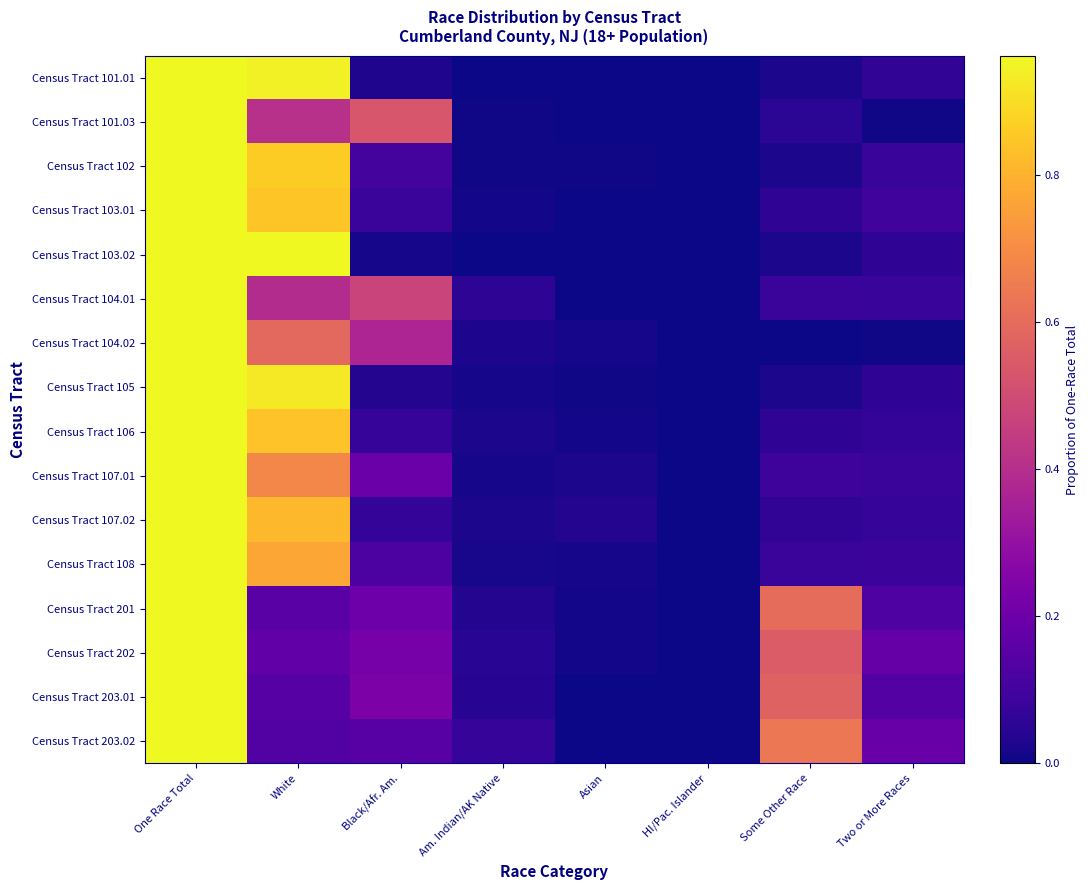

What is the spread (max minus min) of values at Some Other Race?

0.6